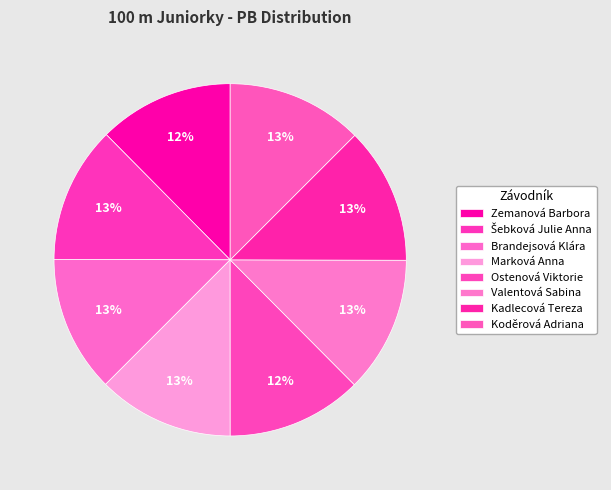

Approximately how many times larger is the value at Koděrová Adriana compared to Kadlecová Tereza?

1.0